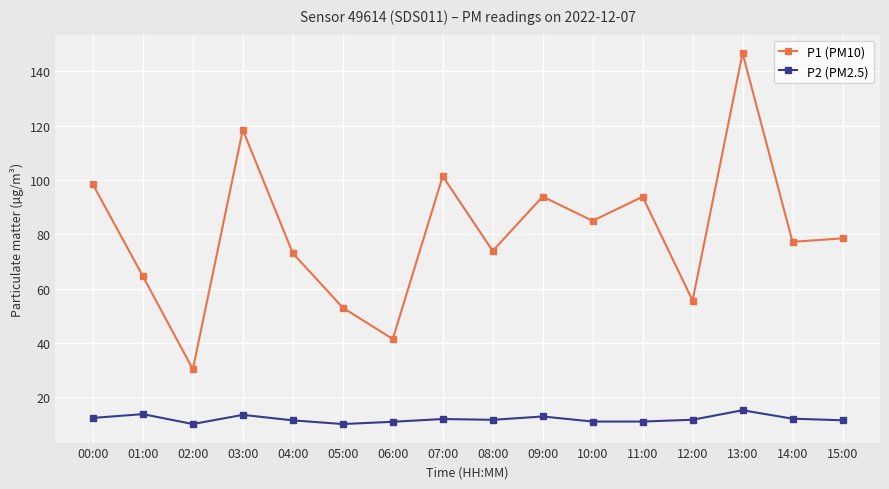

Rank the series by their maximum value, from highest to lowest.

P1 (PM10), P2 (PM2.5)